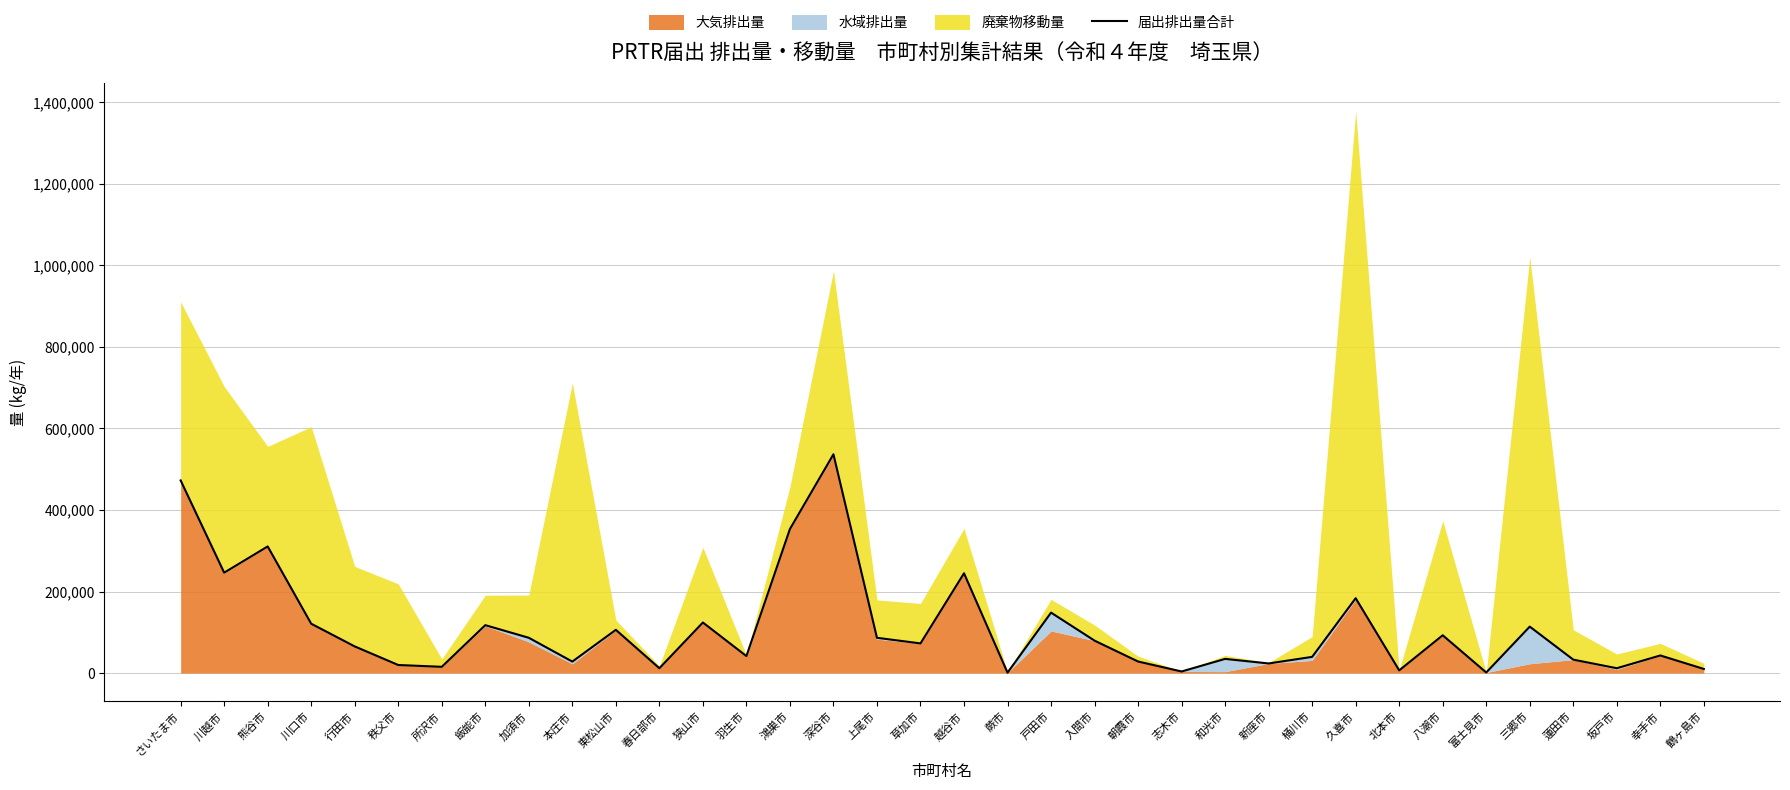

How many interior local peaks (higher than both neighbors) does the data have?

12